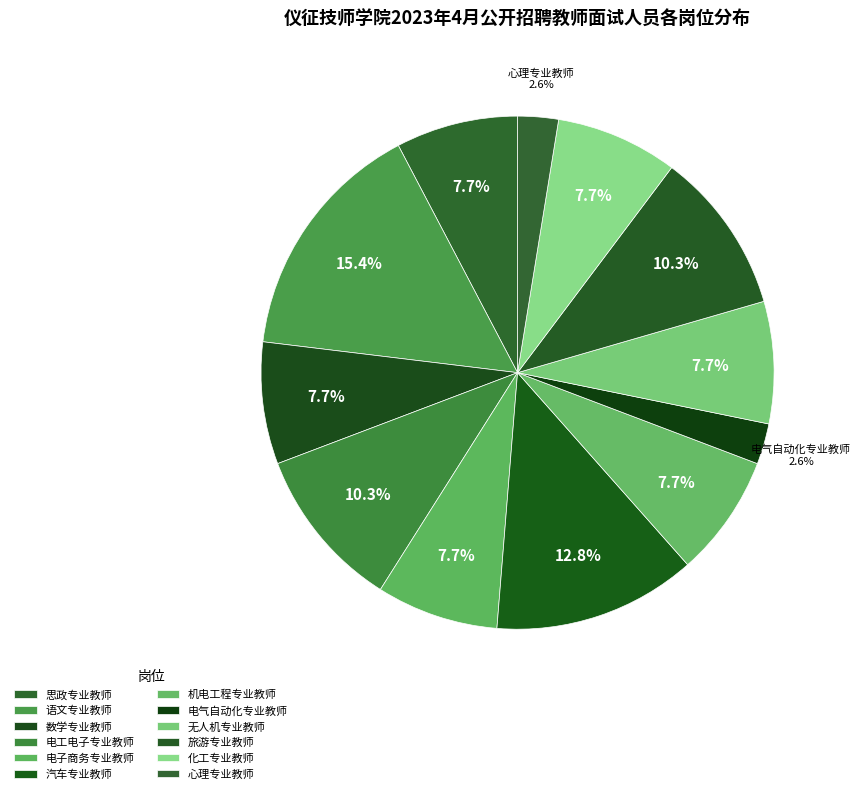

True or false: 汽车专业教师 accounts for 5% of the total.

False